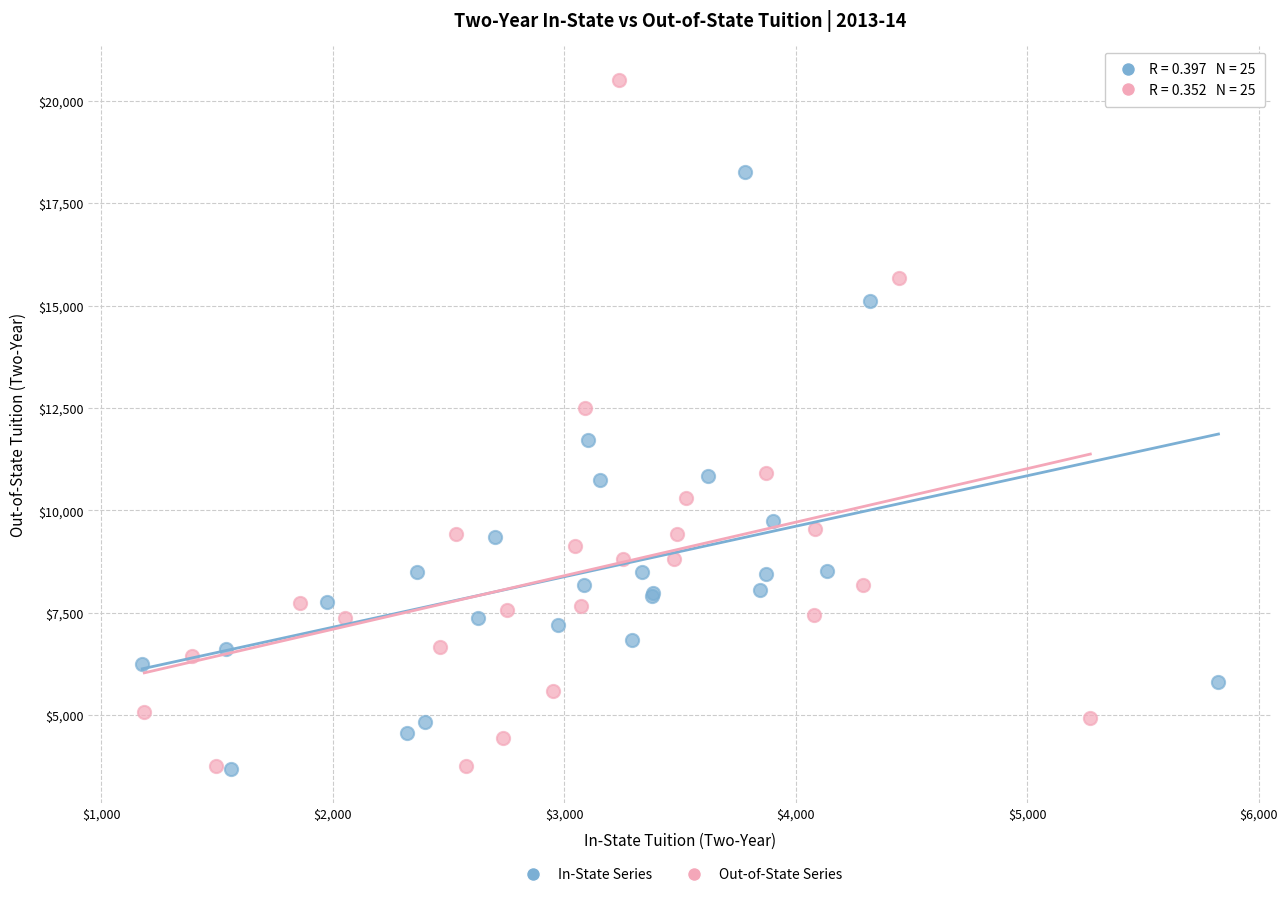

Which series has the widest spread of Y values?

Out-of-State Series